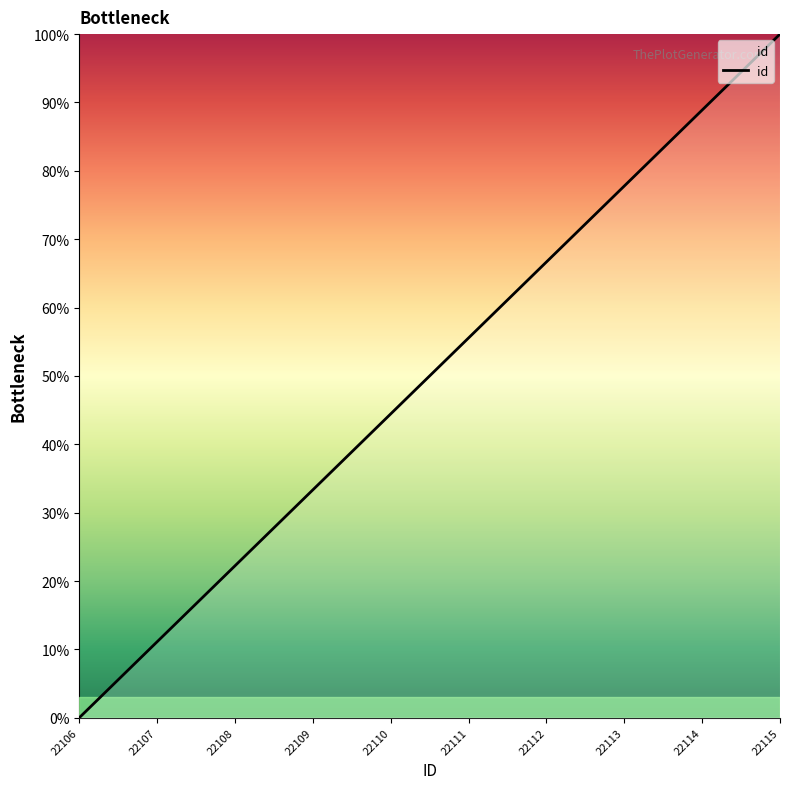

Which has a higher value, 22109 or 22108?

22109